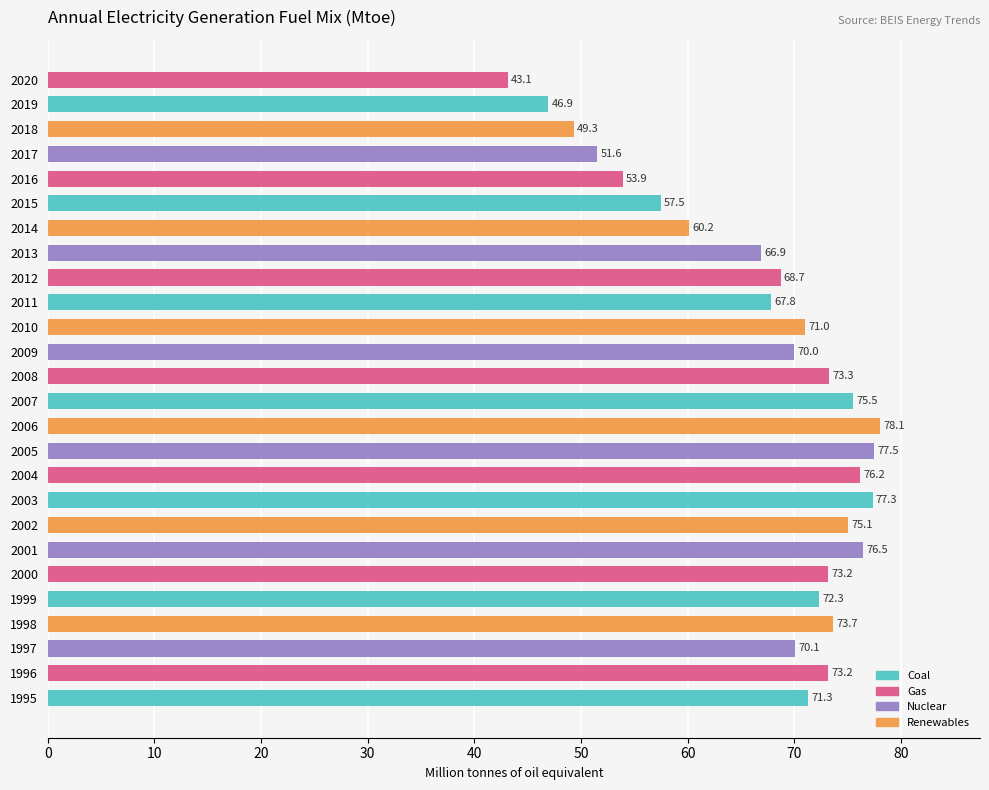

Does the chart contain stacked bars?

No